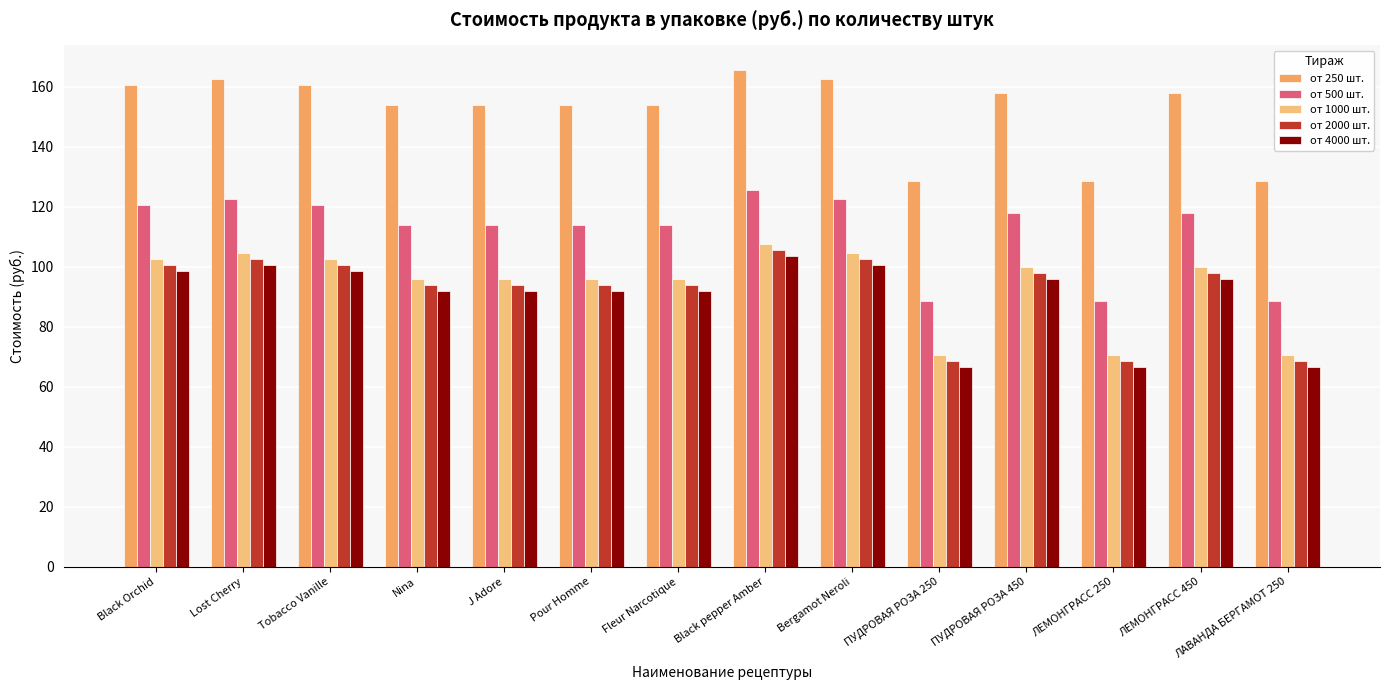

What position from the right is Black pepper Amber?

7